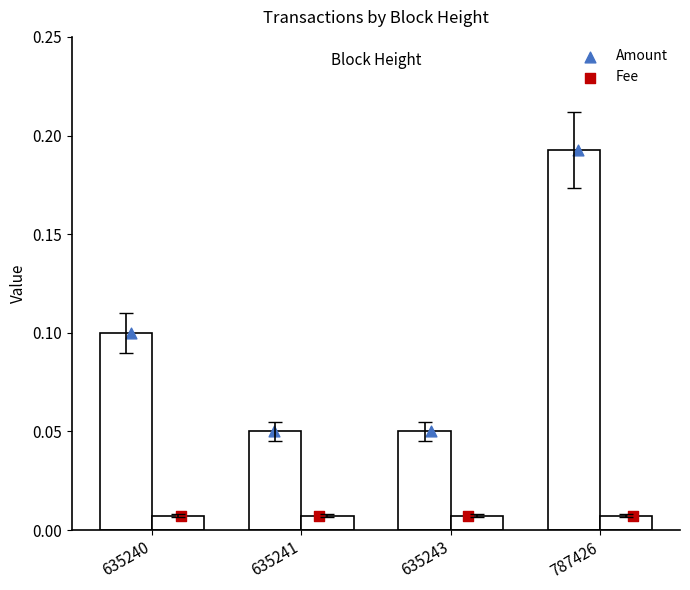

Which series has the largest Y range (max minus min)?

Amount